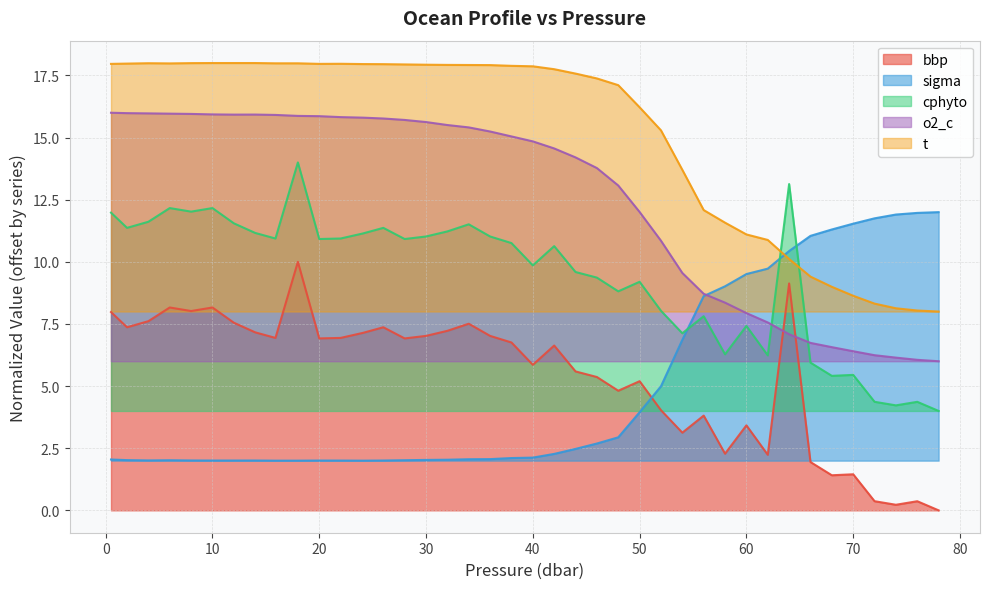

Which series has the largest range (max minus min)?

cphyto